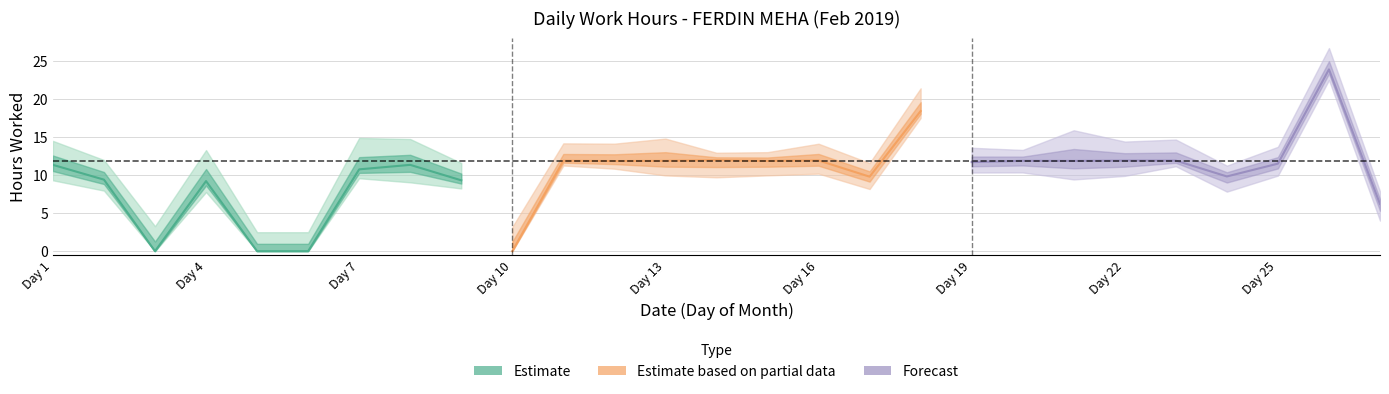

True or false: the data shows 11.7 at 19.

True